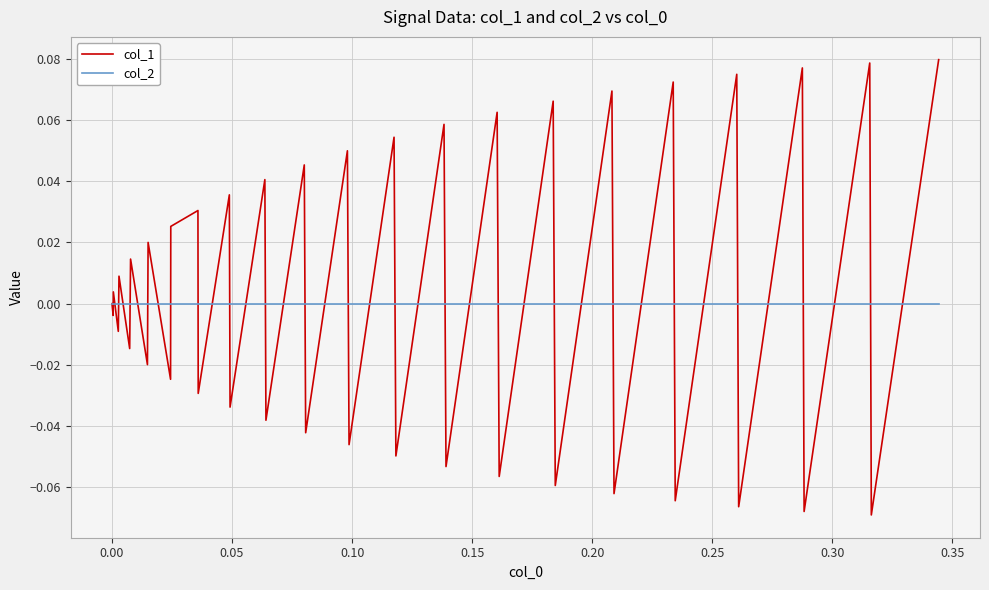

List the series in order of their peak value, lowest first.

col_2, col_1